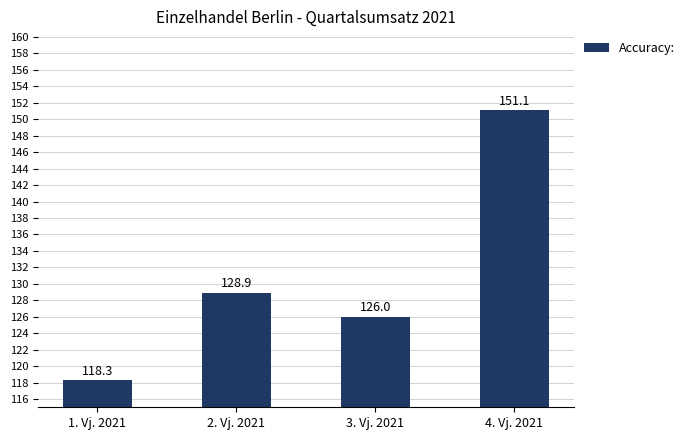

Are the bars horizontal?

No